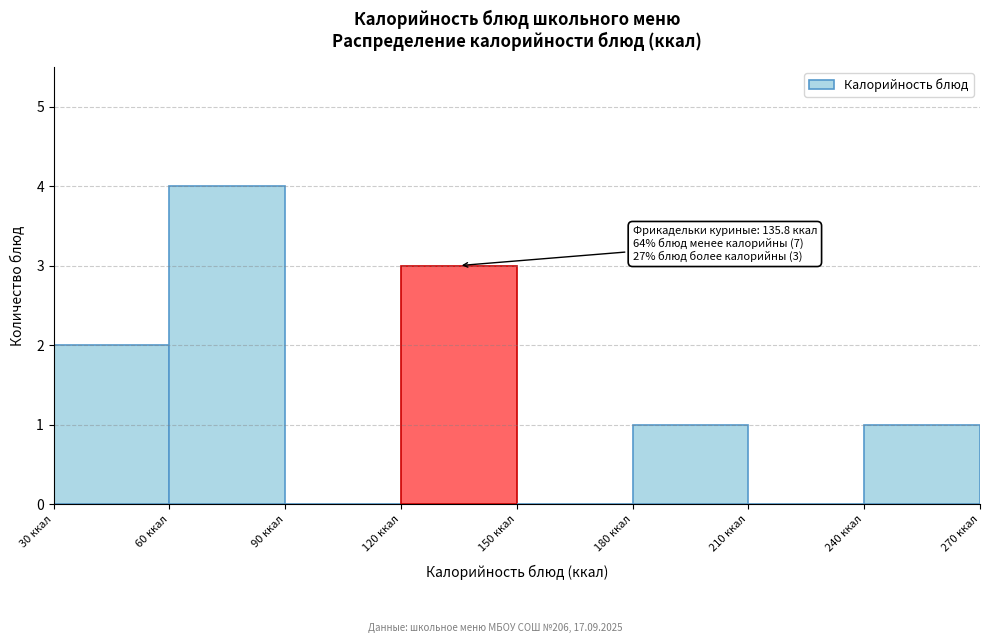

Over which range of the x-axis is the bar tallest?

60 to 90